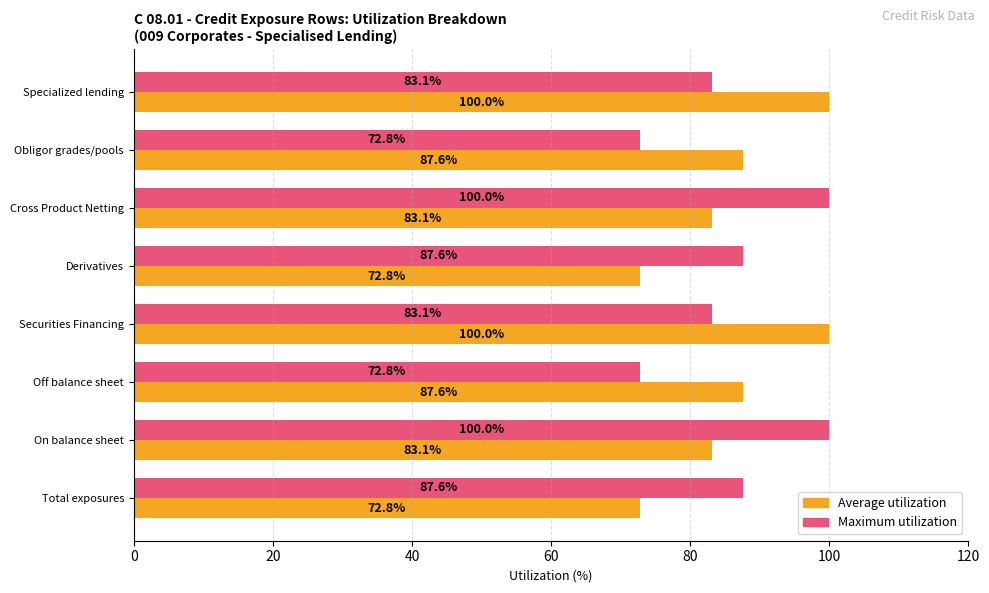

What is the spread (max minus min) of values at Specialized lending?

16.9